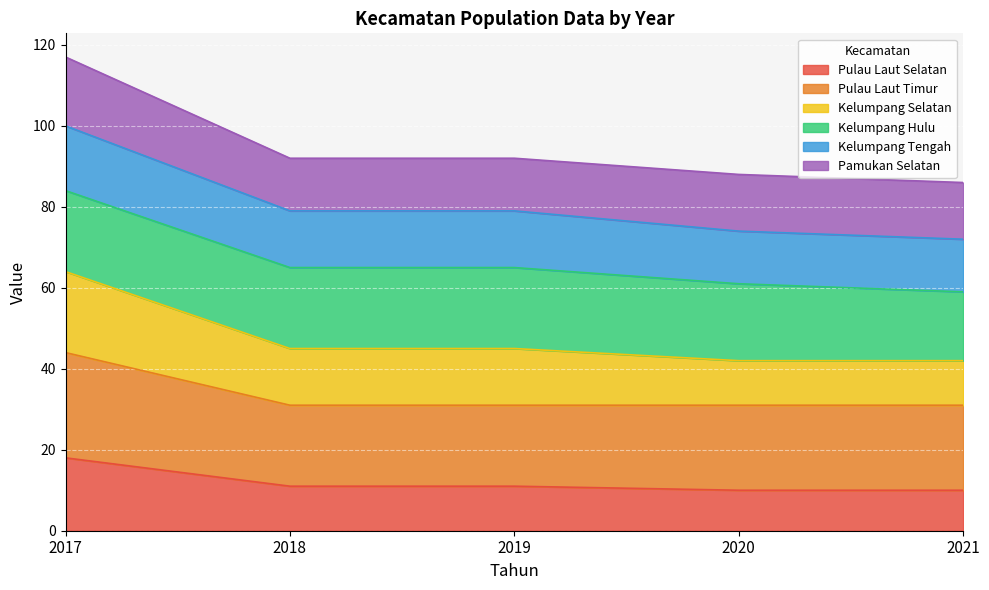

Count the number of categories in the chart.

5